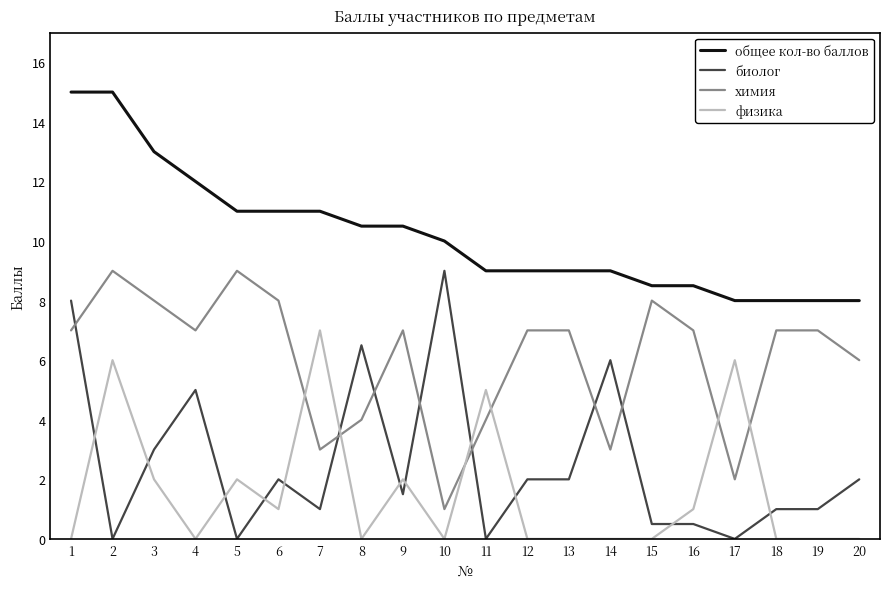

What are all the series names shown in the legend?

общее кол-во баллов, биолог, химия, физика